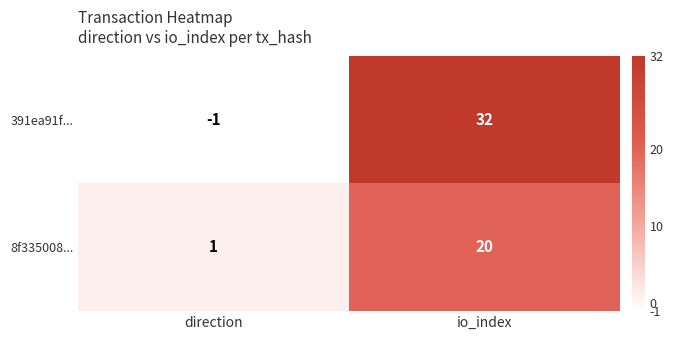

What is the difference between the 8f335008... values at io_index and direction?

19